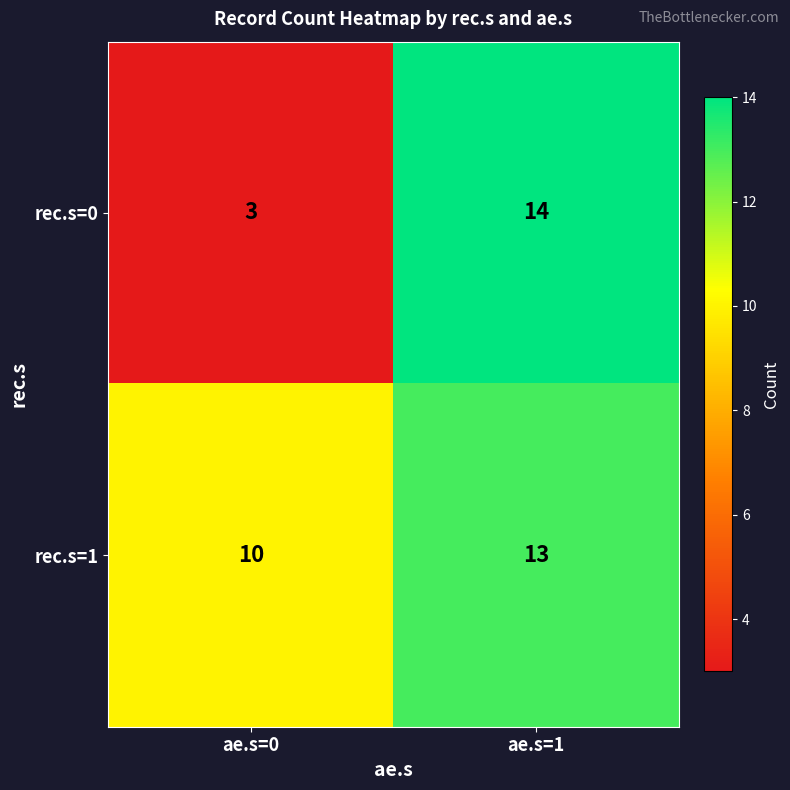

At which category is the sum across all series the highest?

ae.s=1